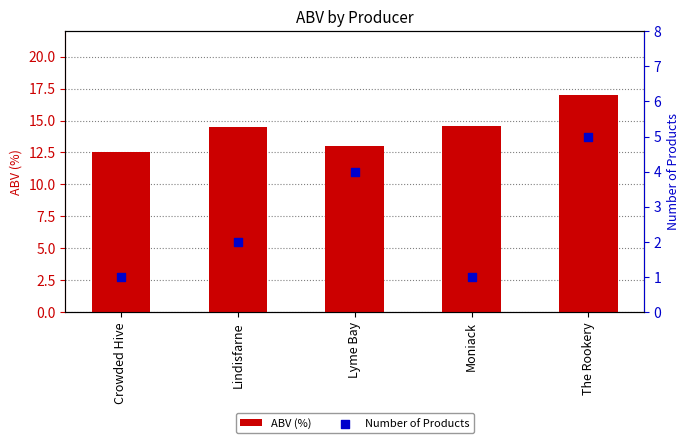

Which series reaches the minimum Y coordinate?

Number of Products